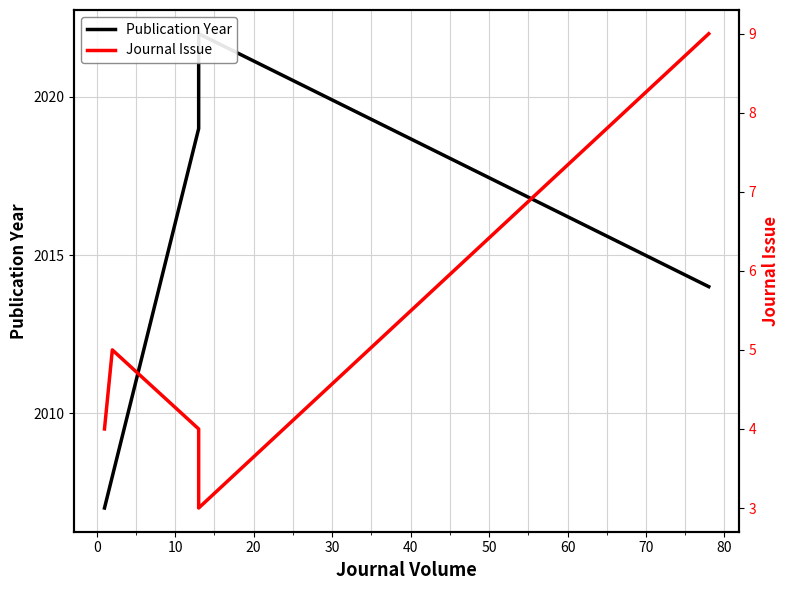

Reading left to right, transcribe all the data shown in this chart.

Publication Year: −10=2007	0=2008	10=2019	20=2022	30=2014
Journal Issue: −10=4	0=5	10=4	20=3	30=9